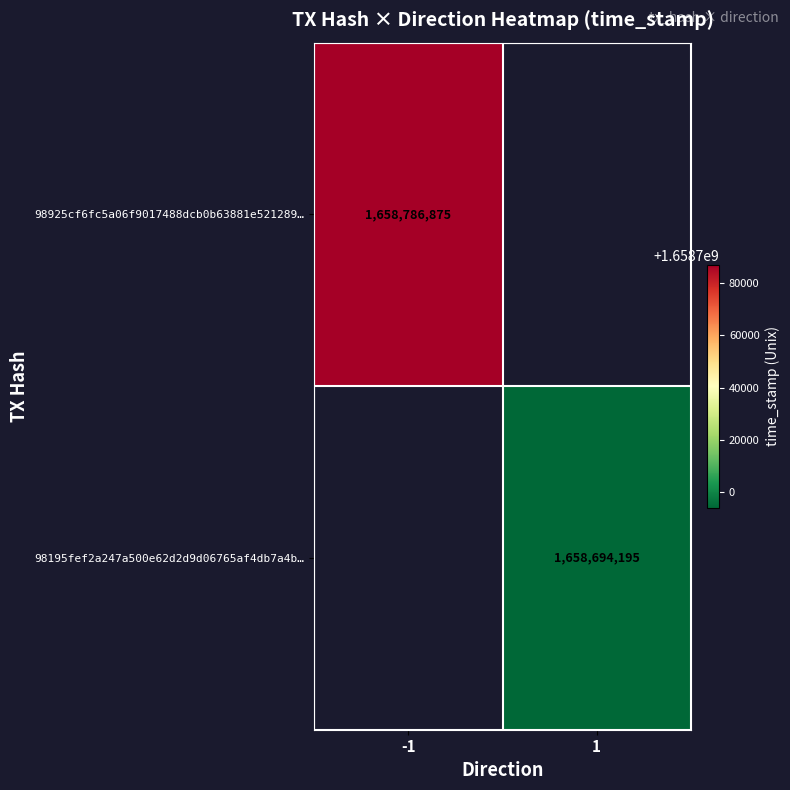

The value of 98925cf6fc5a06f9017488dcb0b63881e521289… at -1 is 1658786875. True or false?

True